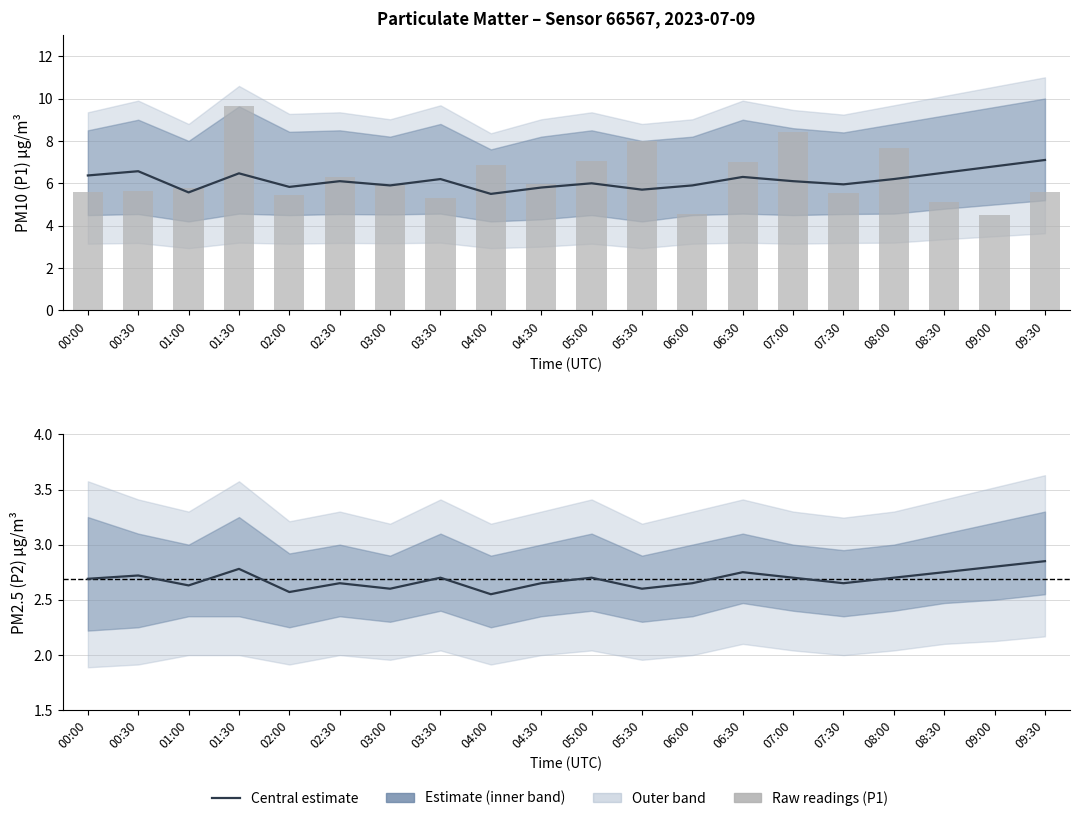

What is the greatest value displayed?

10.0